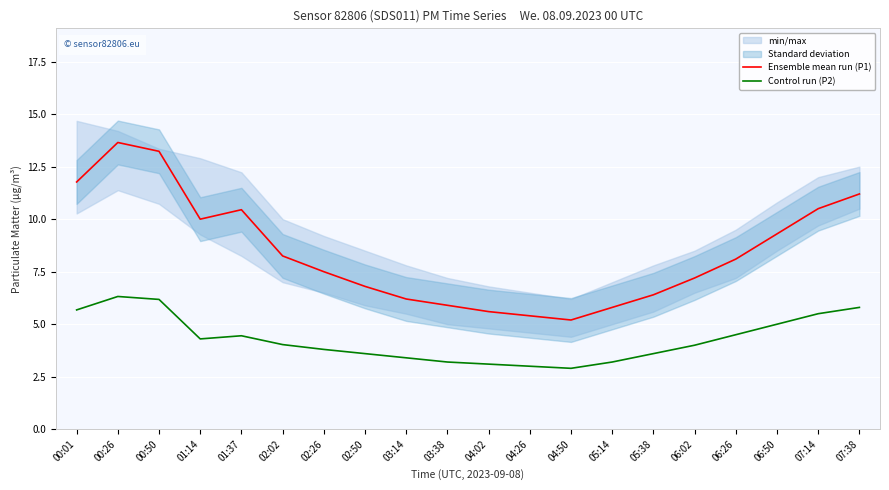

What is the smallest value displayed?

2.9